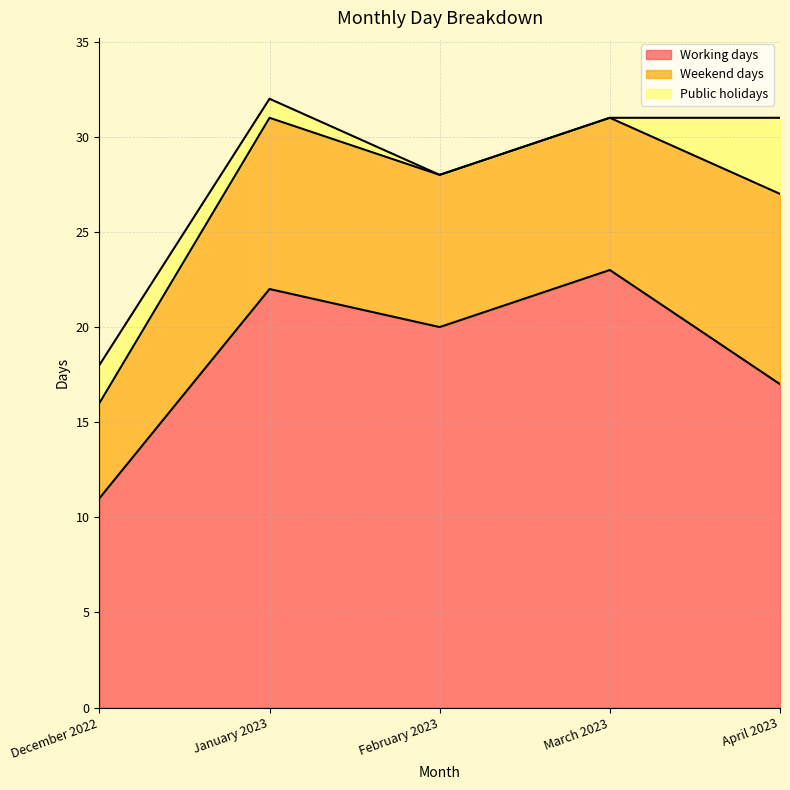

The value of Working days at April 2023 is 30. True or false?

False